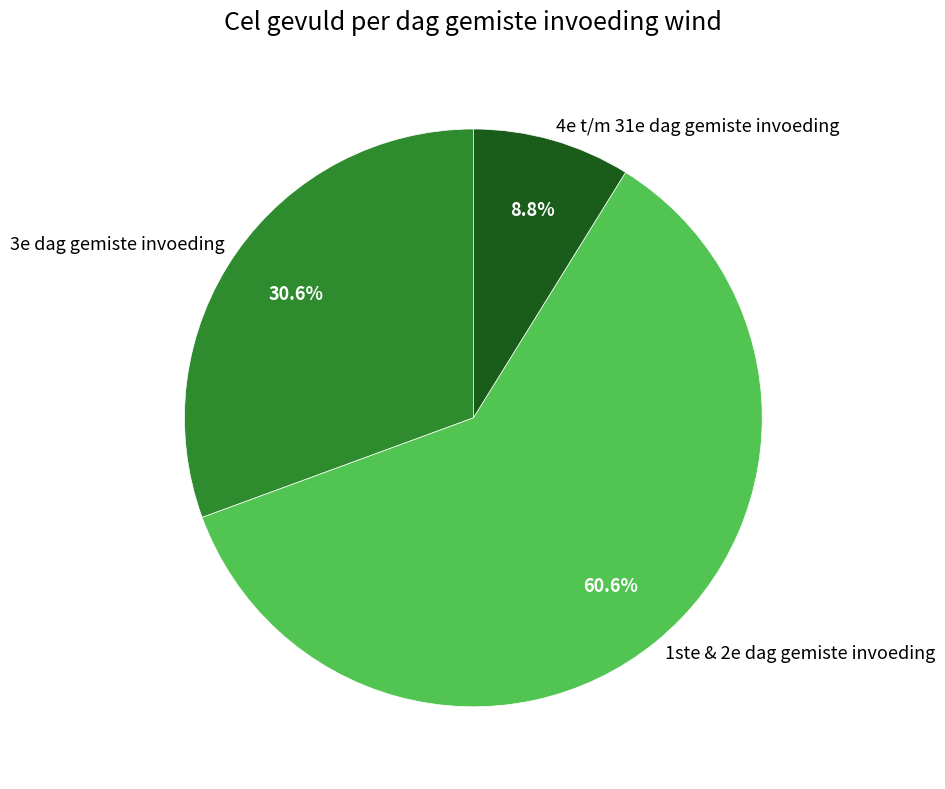

Which has a higher value, 4e t/m 31e dag gemiste invoeding or 1ste & 2e dag gemiste invoeding?

1ste & 2e dag gemiste invoeding